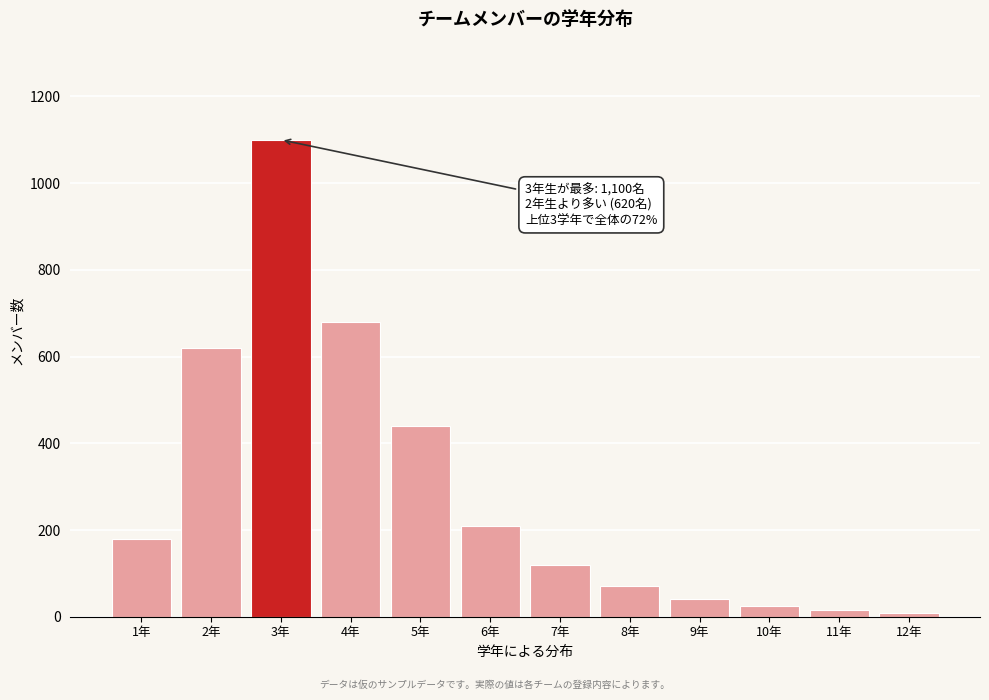

Reading right to left, transcribe all the data shown in this chart.

12年=8	11年=15	10年=25	9年=40	8年=70	7年=120	6年=210	5年=440	4年=680	3年=1100	2年=620	1年=180